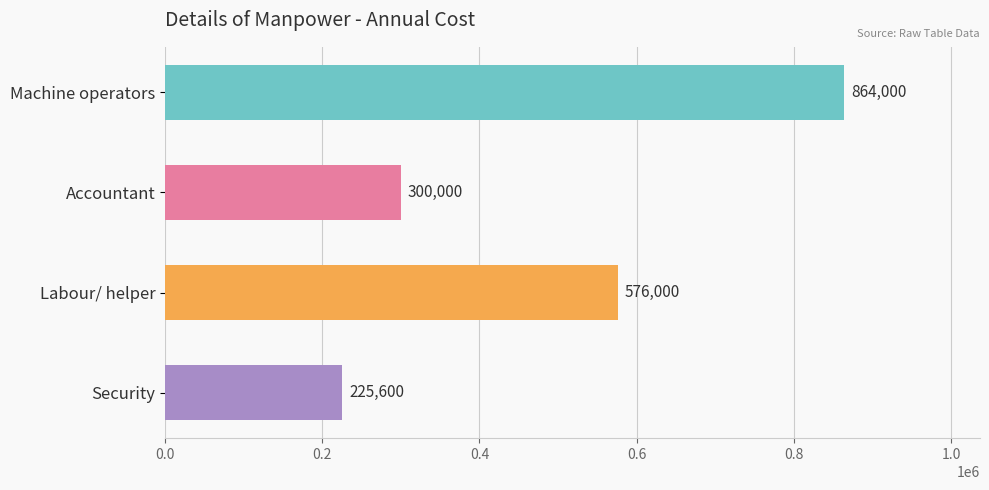

The value at Accountant is 434551. True or false?

False